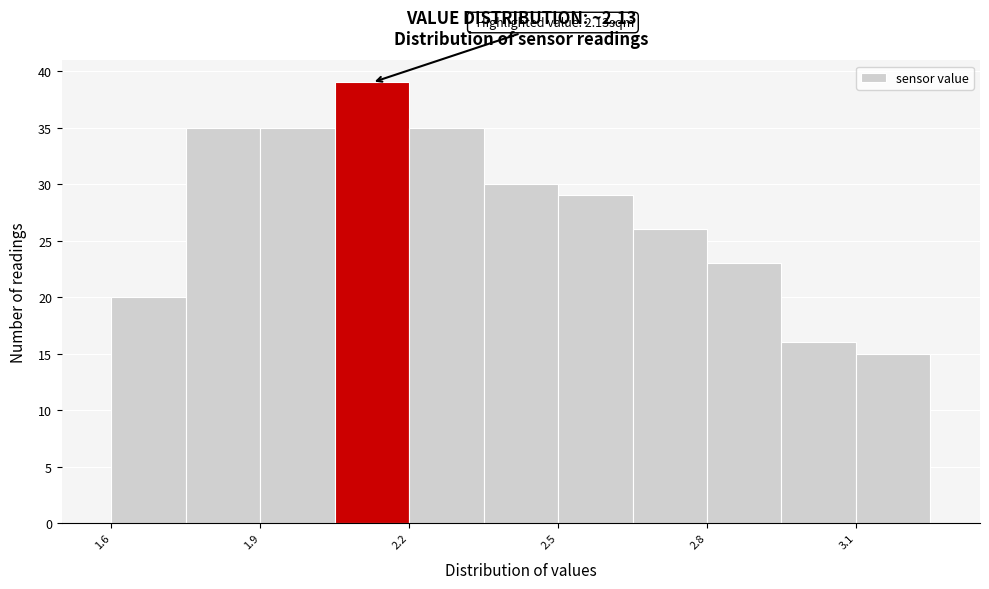

Read against the x-axis, roughly where is the centre of the tallest bar?

2.15